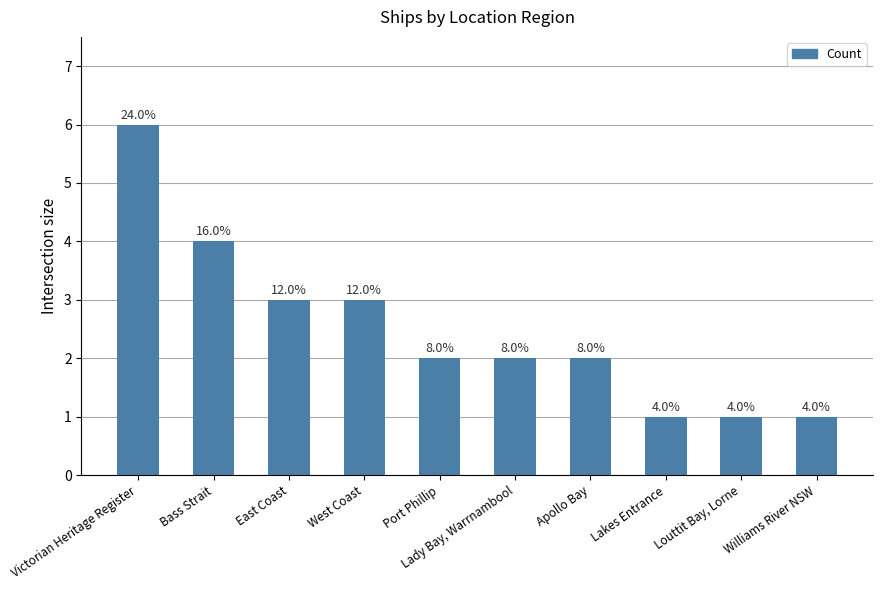

Does the chart contain any negative values?

No